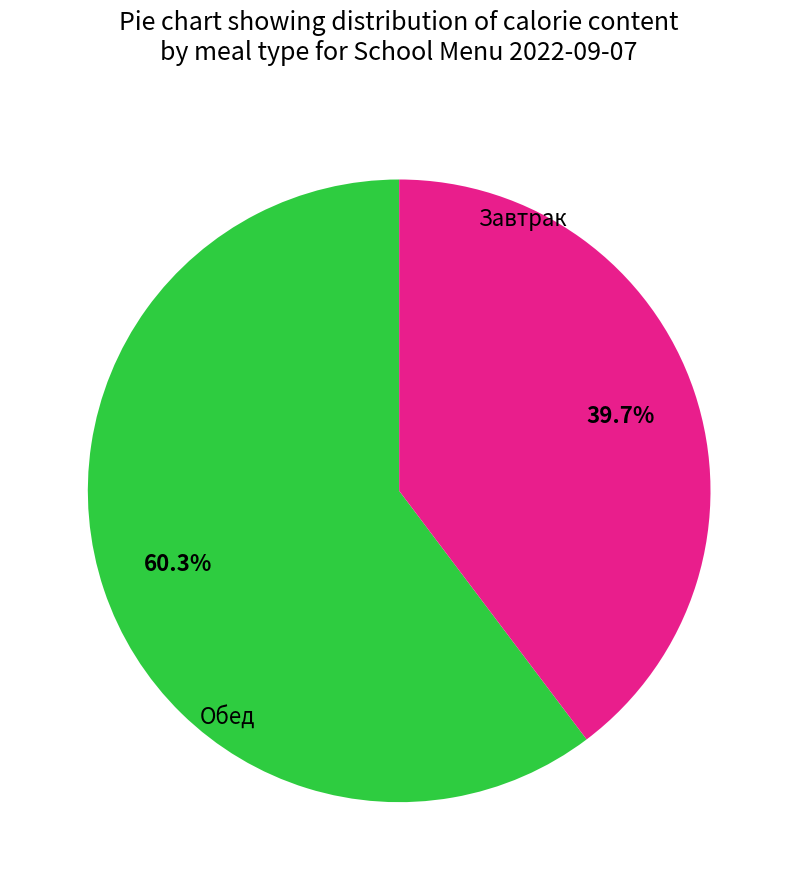

Does any single category account for the majority?

Yes